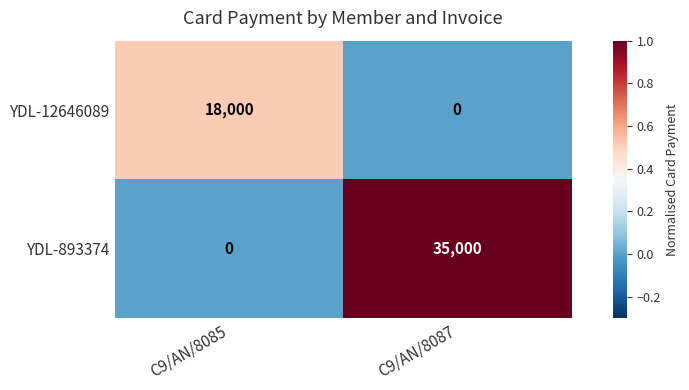

What is the maximum value for YDL-893374?

35000